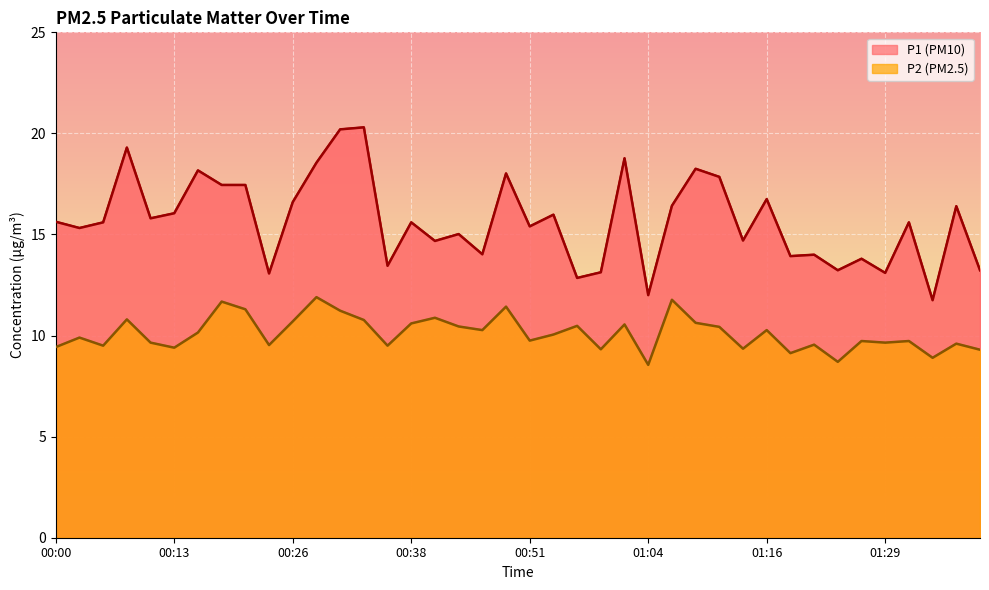

At which category is the sum across all series the highest?

00:31